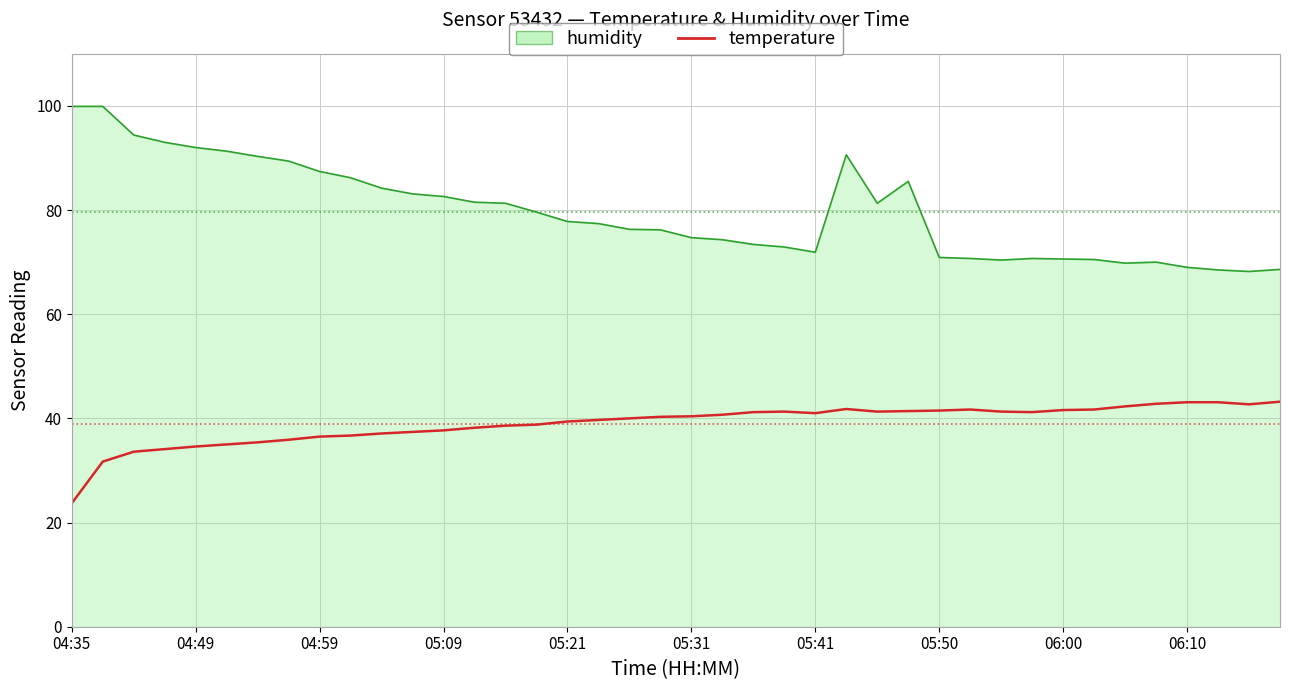

Rank the series by their maximum value, from lowest to highest.

temperature, humidity